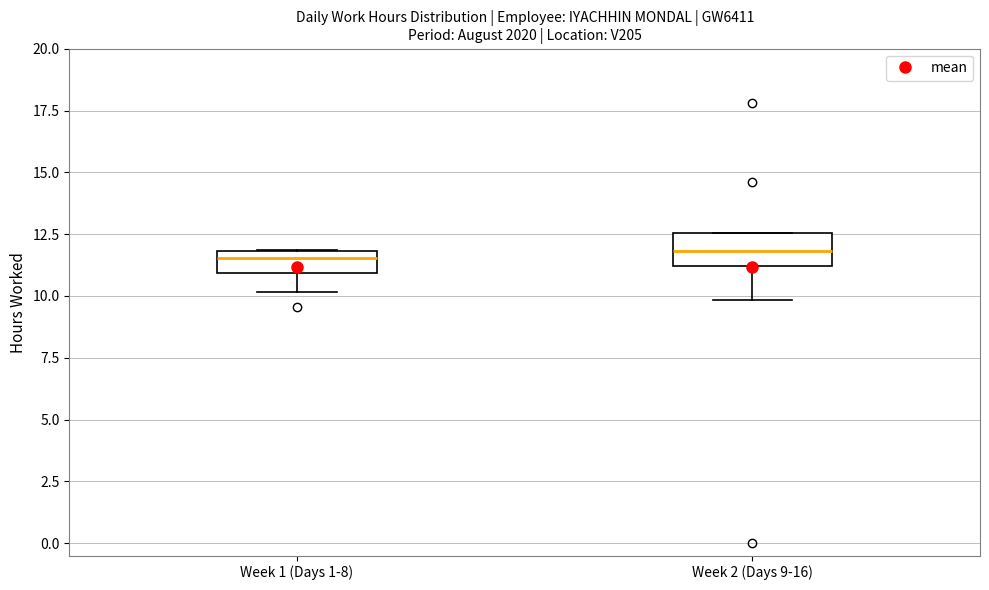

Reading left to right, transcribe this box plot: for each box, give where its median line is, the range the box spans, and where its two whiskers end, as read against the y-axis. The values are not printed on the chart, so give them approximately, as read against the axis.

Week 1 (Days 1-8): median 11.5, box 11.0 to 12.0, whiskers 10.0 to 12.0
Week 2 (Days 9-16): median 12.0, box 11.0 to 12.5, whiskers 10.0 to 12.5